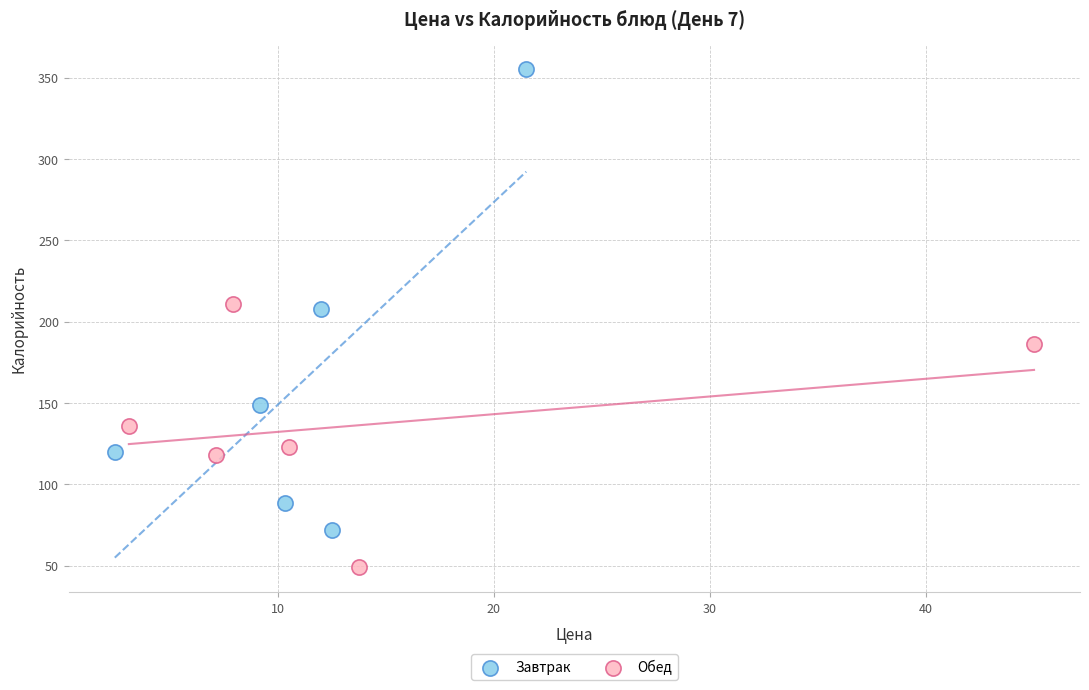

Which series reaches the minimum Y coordinate?

Обед